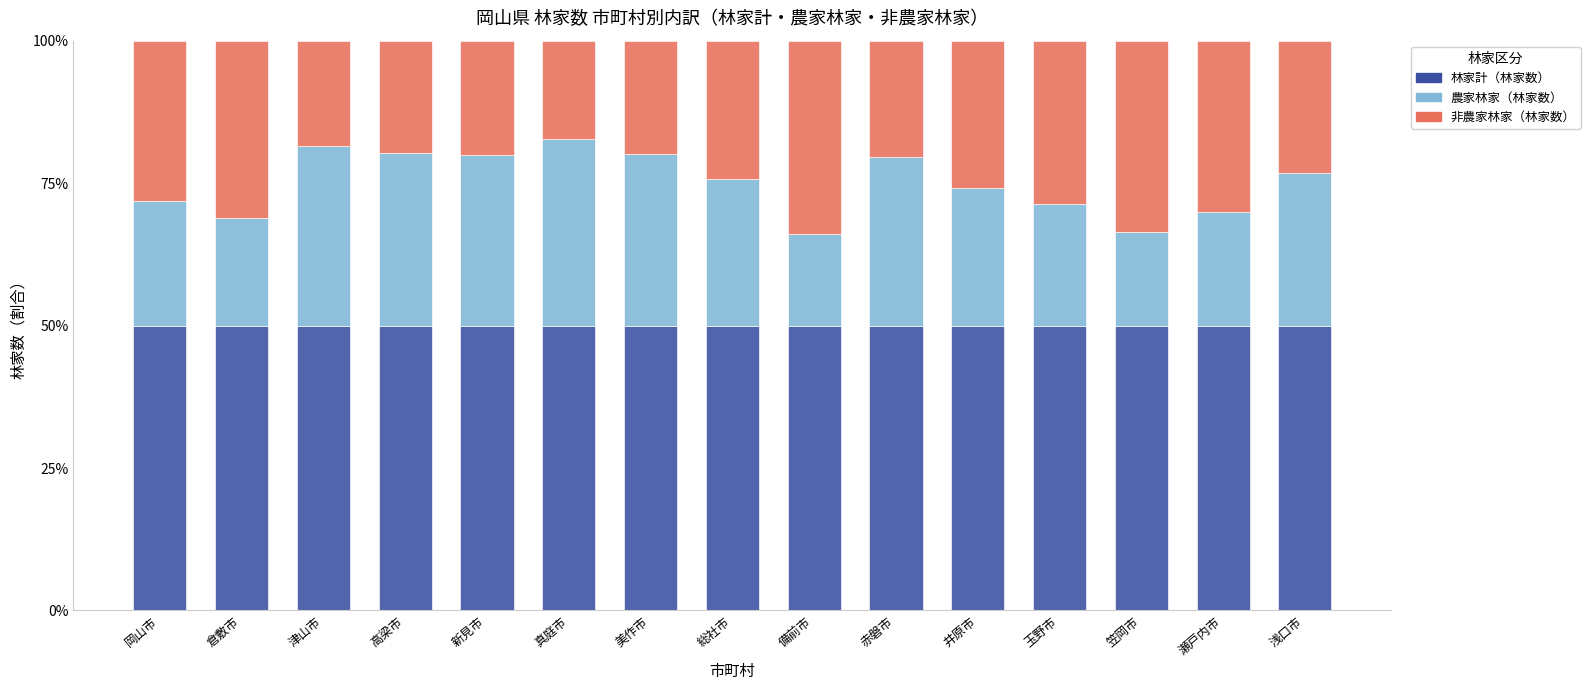

What is the minimum value for 林家計（林家数）?

50.0